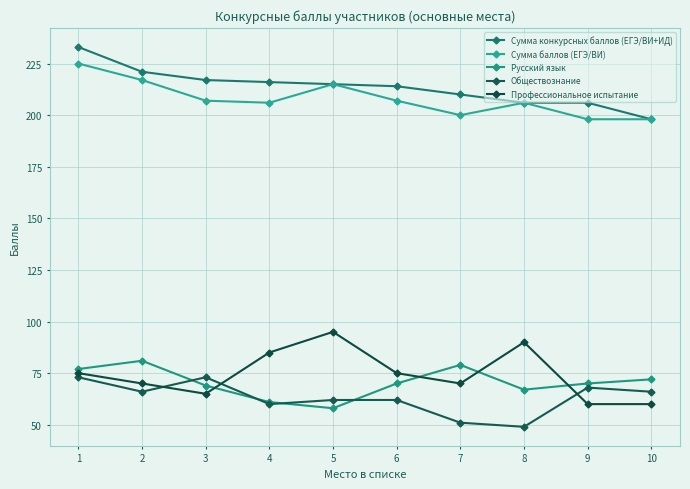

Where does the Сумма конкурсных баллов (ЕГЭ/ВИ+ИД) series first go above 215?

1